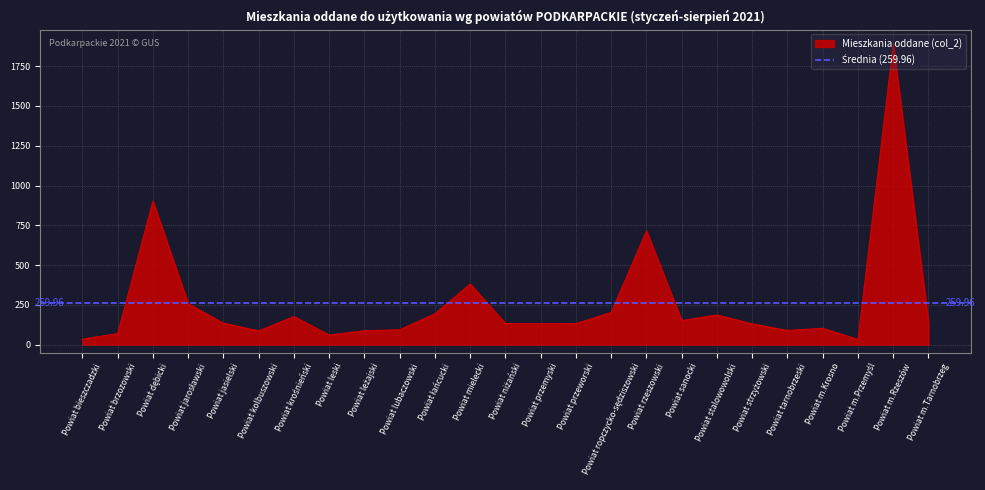

What is the sum of all values?

6499